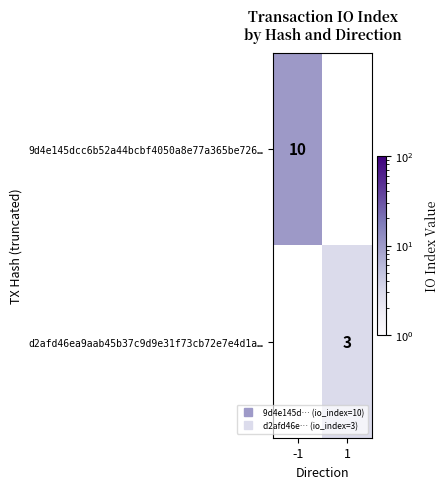

At which label is 9d4e145dcc6b52a44bcbf4050a8e77a365be726… closest to 10?

-1